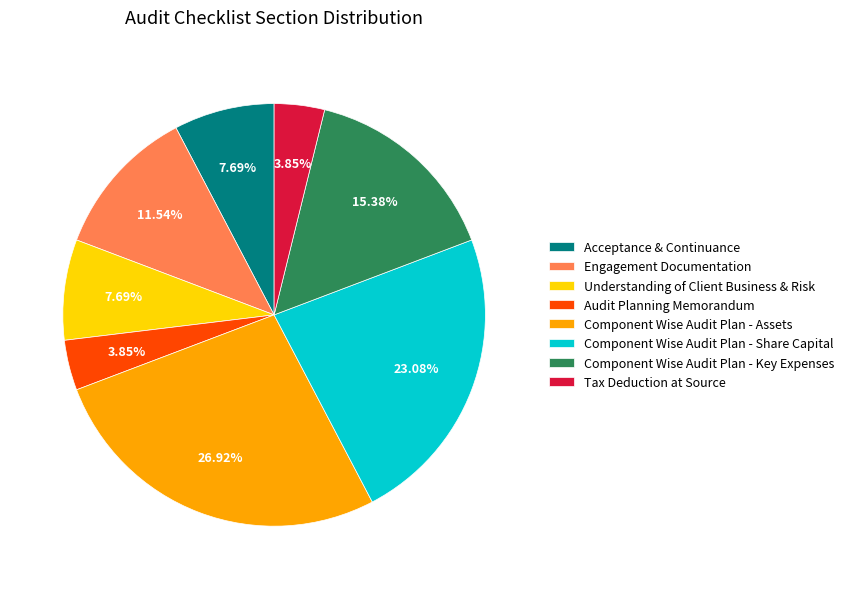

To the nearest percent, what percentage of the pie is Understanding of Client Business & Risk?

8%